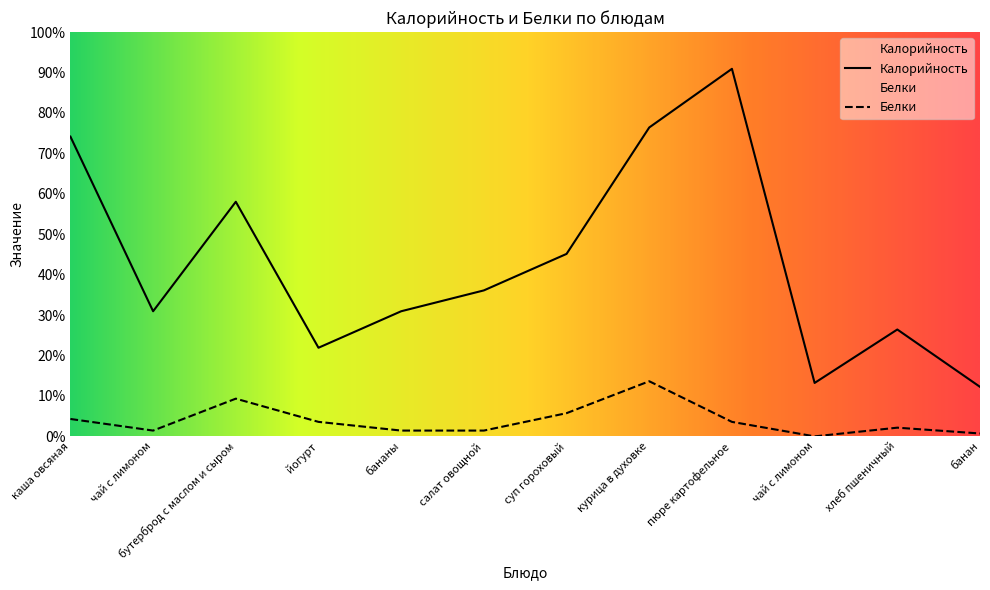

What are all the series names shown in the legend?

Калорийность, Белки